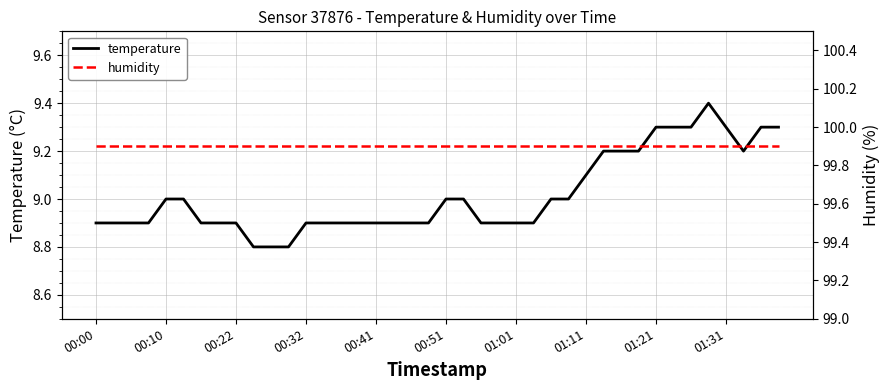

Which has a higher value, 35 or 15?

35